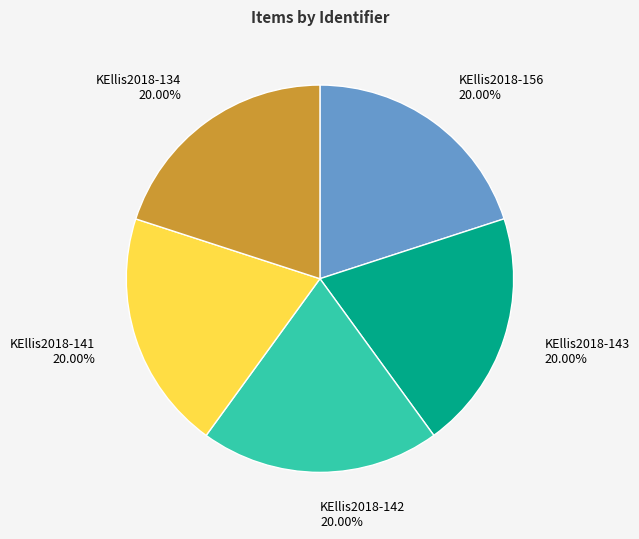

What is the ratio of the value at KEllis2018-156 20.00% to the value at KEllis2018-143 20.00%?

1.0